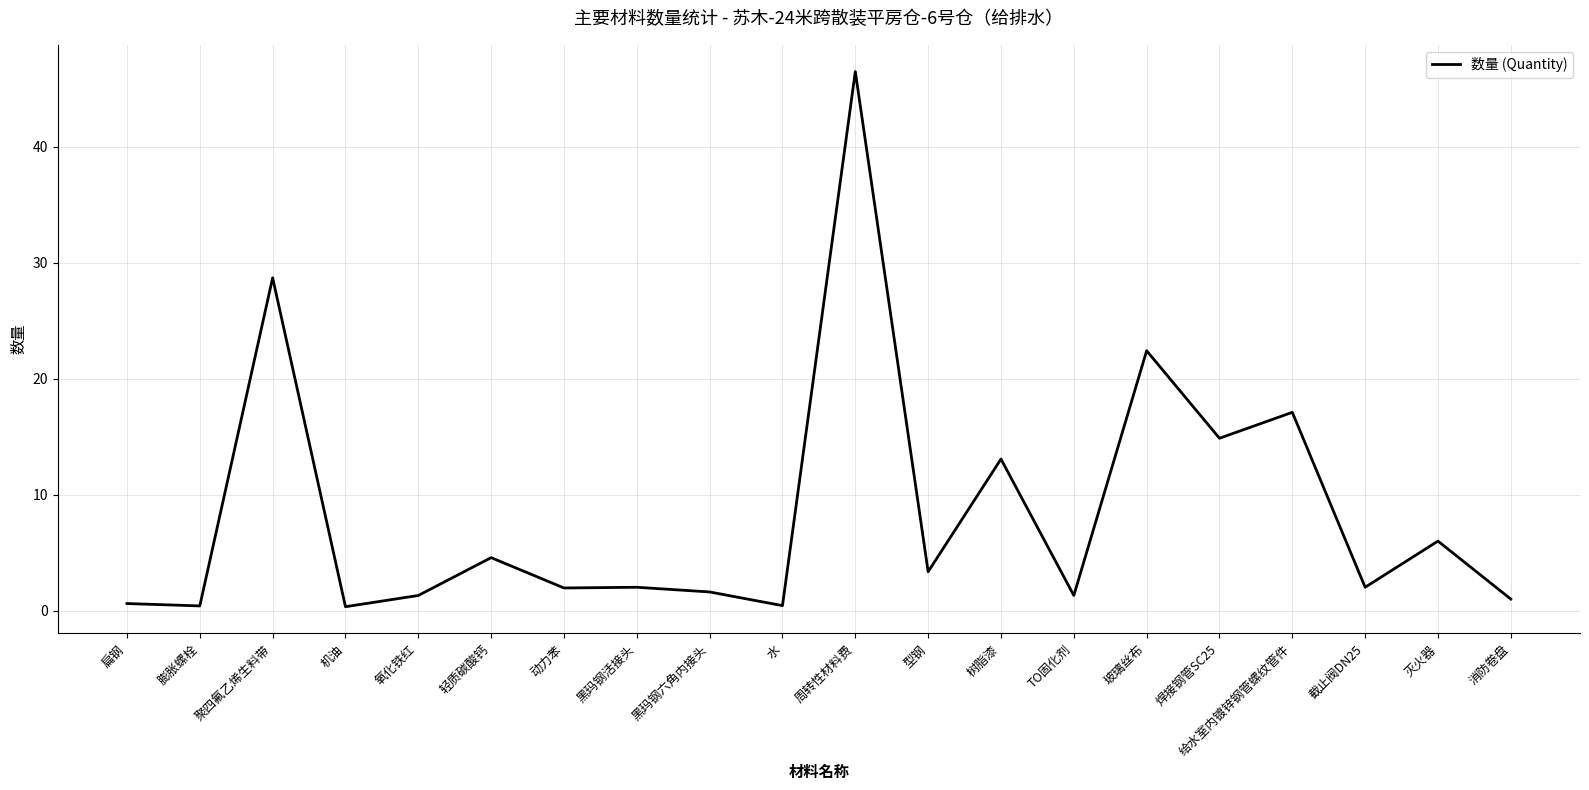

How many lines are shown in the chart?

1